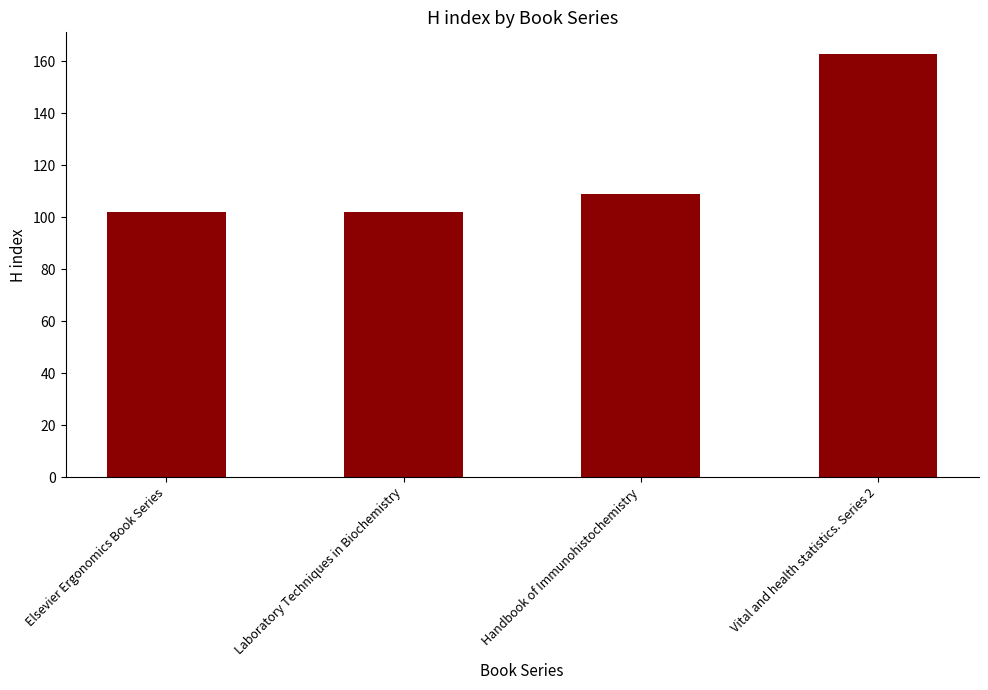

At which label is the value closest to 132?

Handbook of Immunohistochemistry